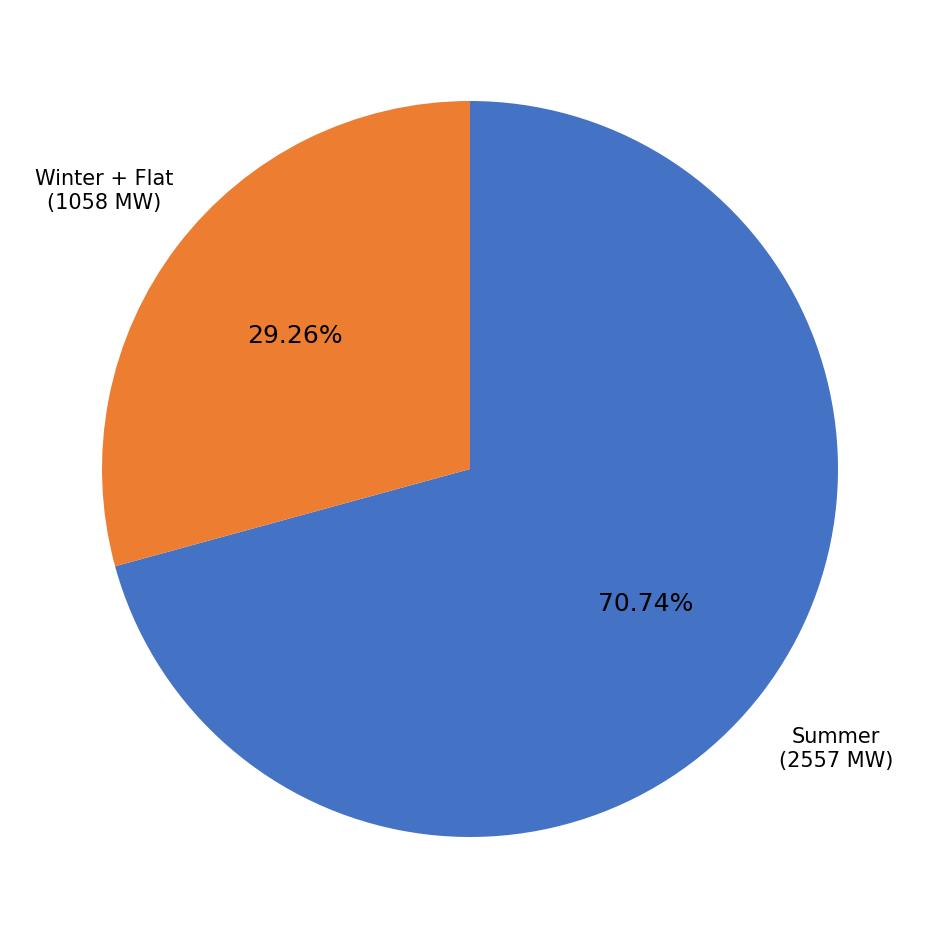

Does any single category account for the majority?

Yes